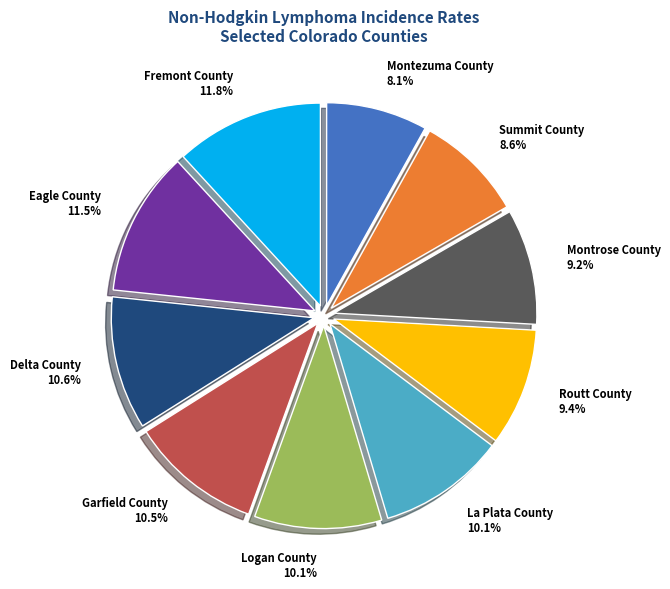

What is the ratio of the value at Montezuma County 8.1% to the value at Delta County 10.6%?

0.8